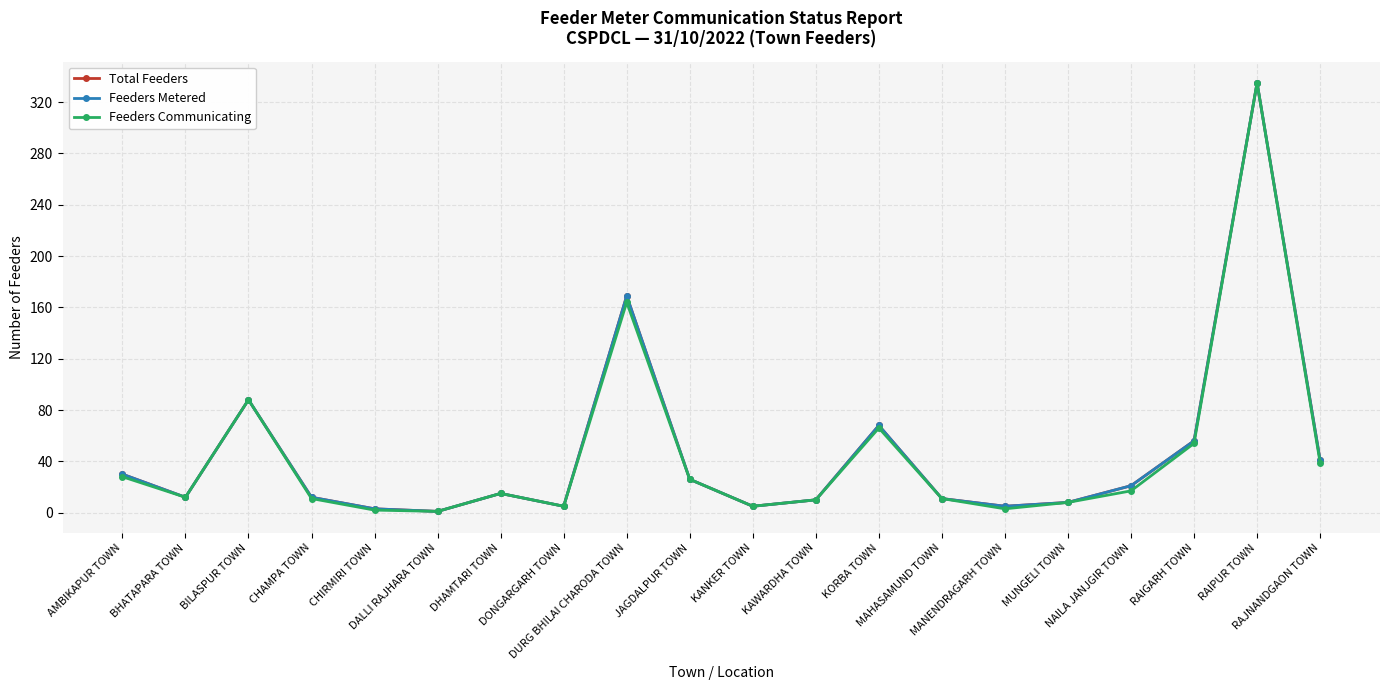

Rank the series by their maximum value, from lowest to highest.

Total Feeders, Feeders Metered, Feeders Communicating